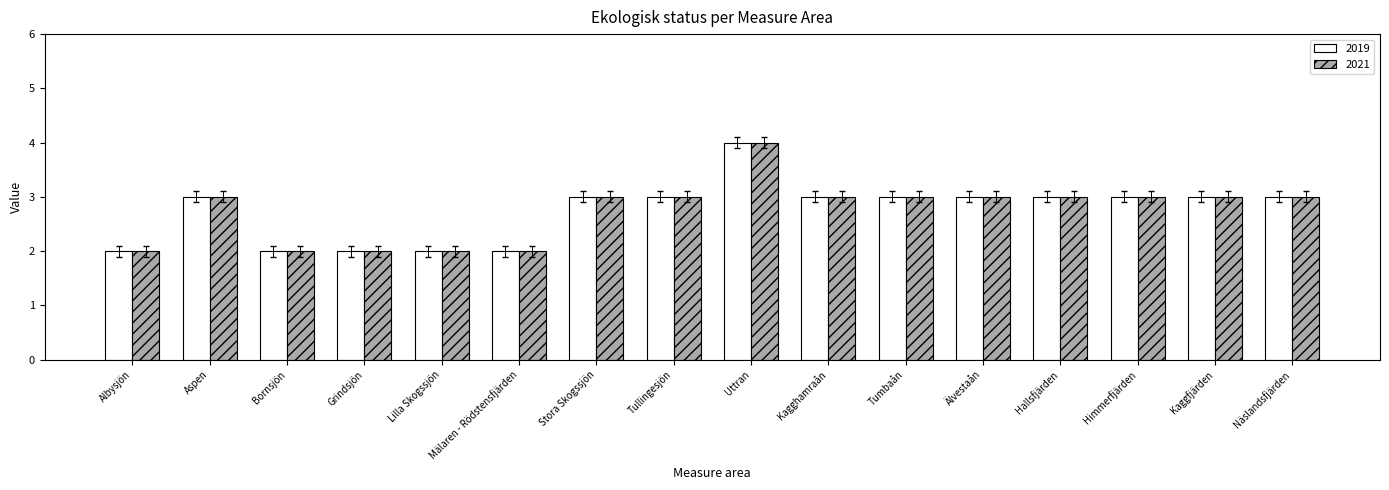

What is the label of the 12th bar from the left?

Älvestaån